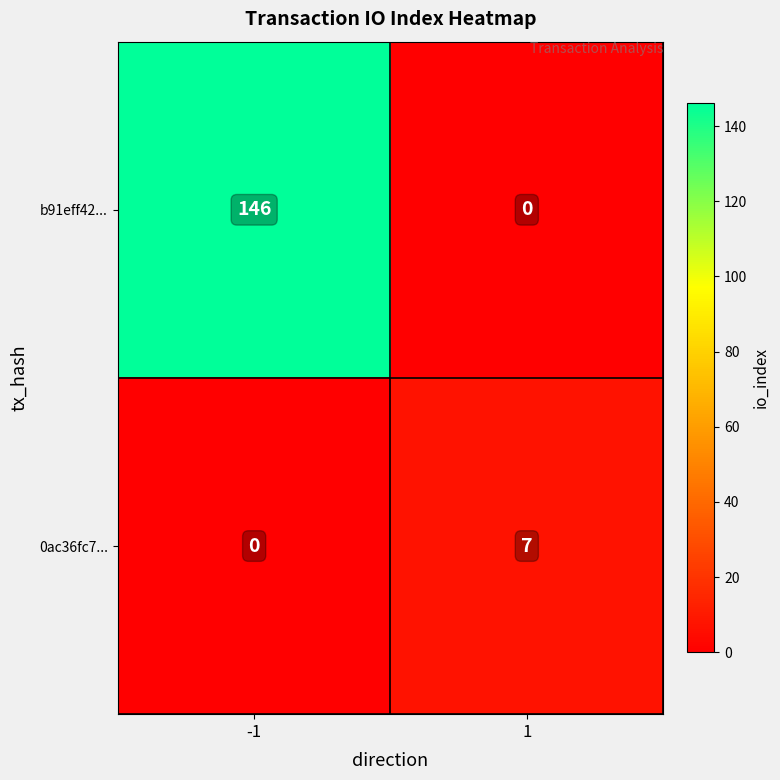

What is the spread (max minus min) of values at -1?

146